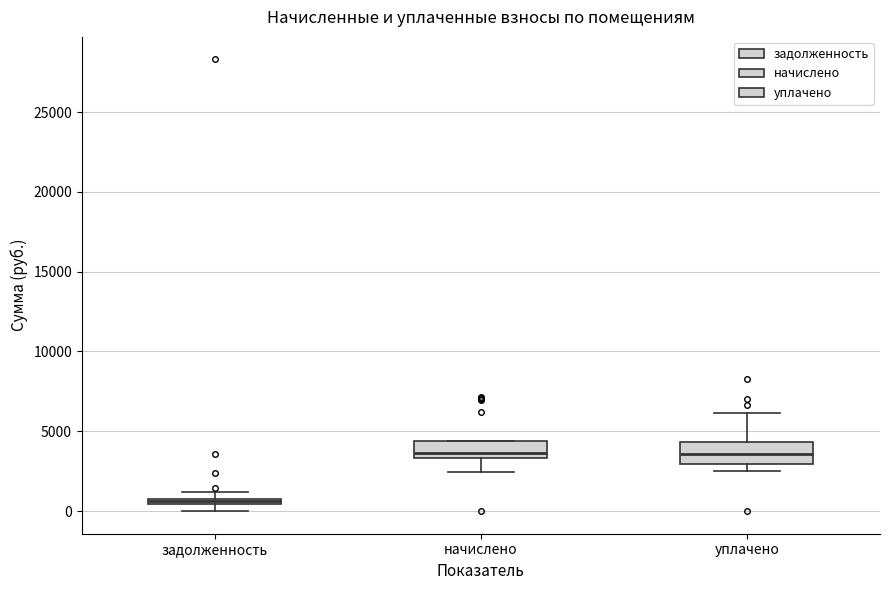

Where does the median line of the box for уплачено sit on the y-axis? The values are not printed on the chart, so give them approximately, as read against the axis.

3500